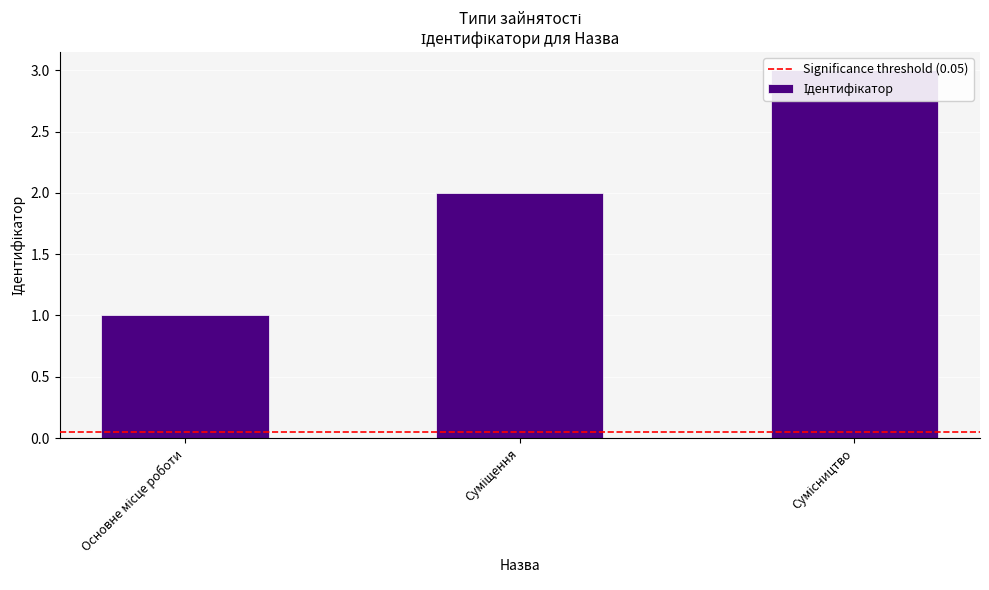

What is the difference between the maximum and second lowest values?

1